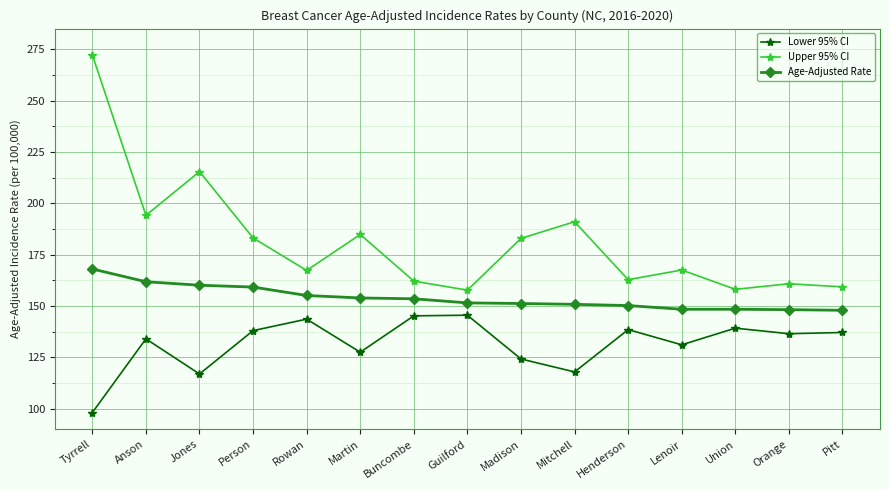

What is the total value across all series at Person?

480.3